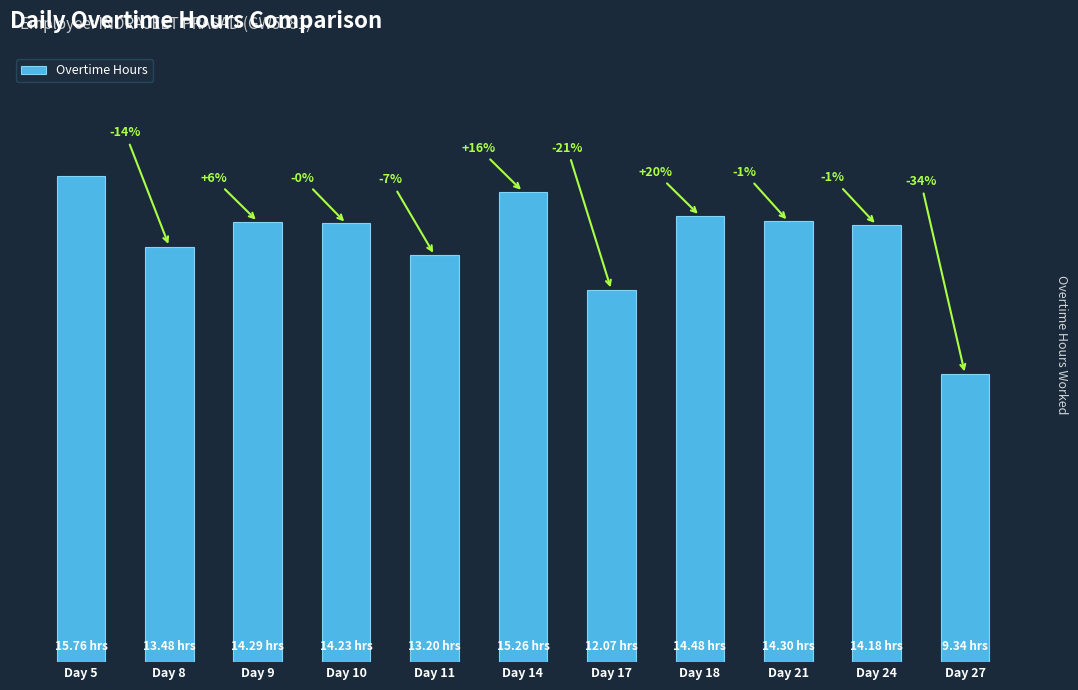

Reading left to right, extract all data points from this chart.

Day 5=15.8	Day 8=13.5	Day 9=14.3	Day 10=14.2	Day 11=13.2	Day 14=15.3	Day 17=12.1	Day 18=14.5	Day 21=14.3	Day 24=14.2	Day 27=9.3